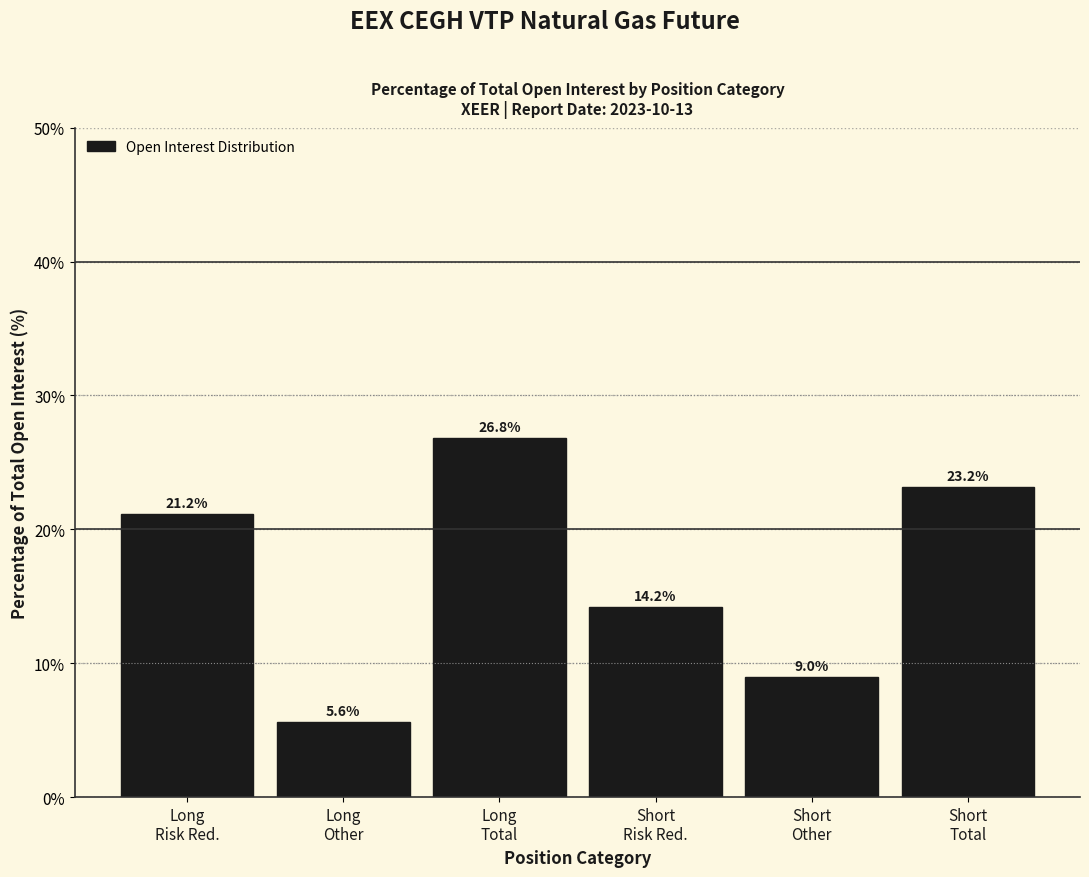

Reading left to right, list all the values displayed in this chart.

21.2	5.6	26.8	14.2	9.0	23.2